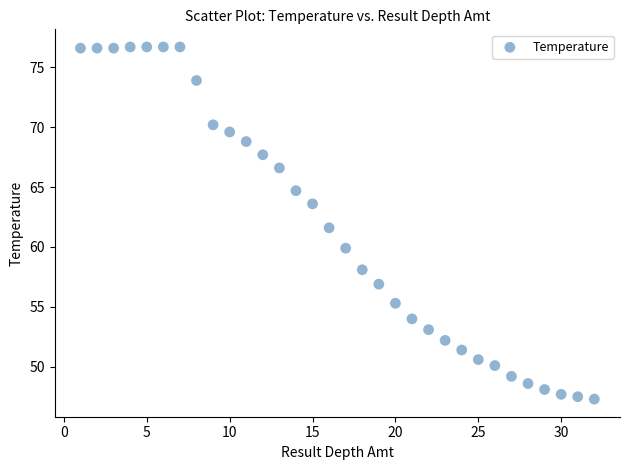

What Y value in the scatter plot is closest to 62?

61.6